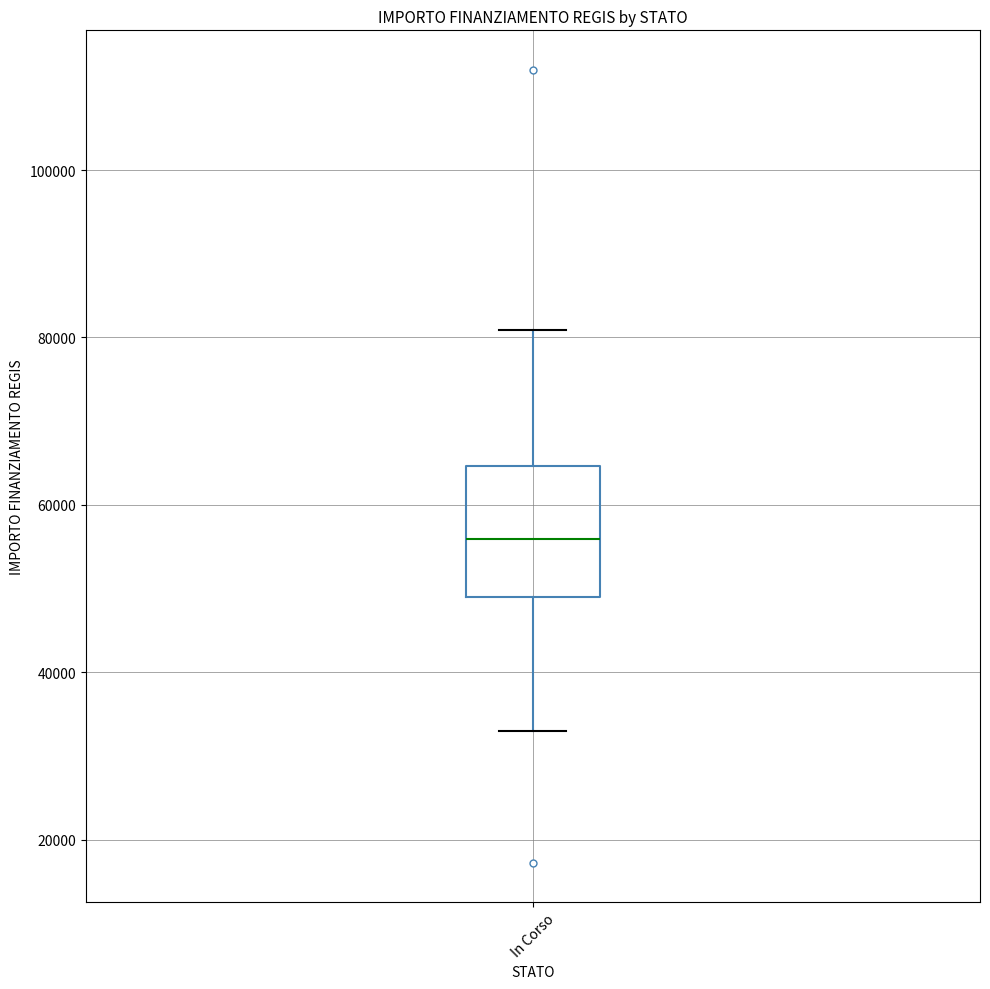

Where does the lower whisker of the box for In Corso end on the y-axis? The values are not printed on the chart, so give them approximately, as read against the axis.

32000